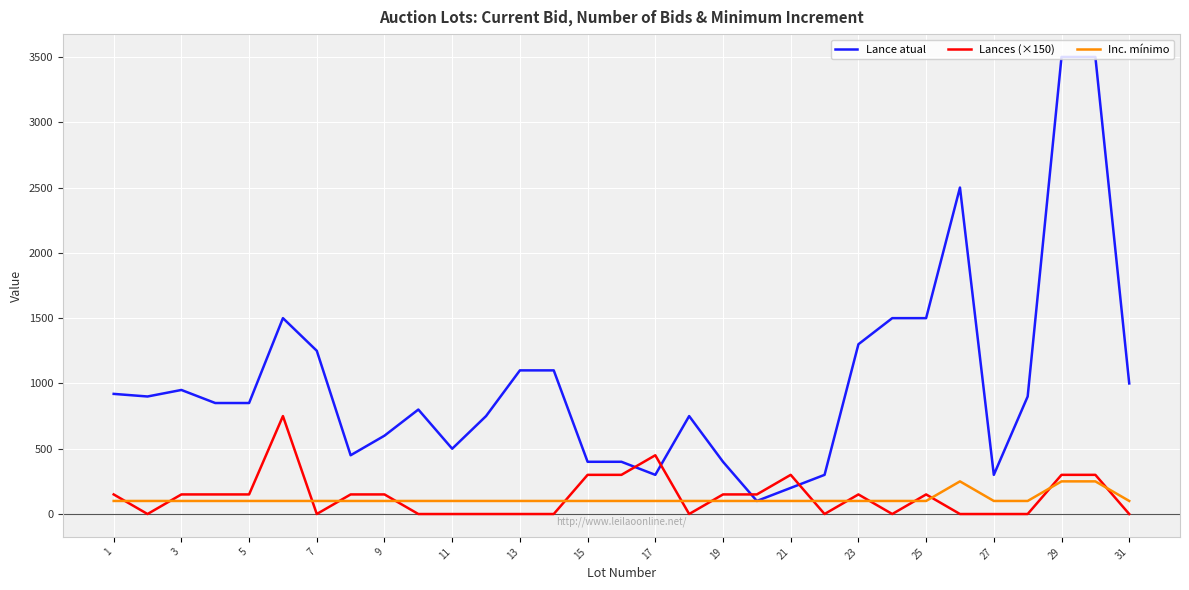

How many times do Lances (×150) and Inc. mínimo cross each other?

15